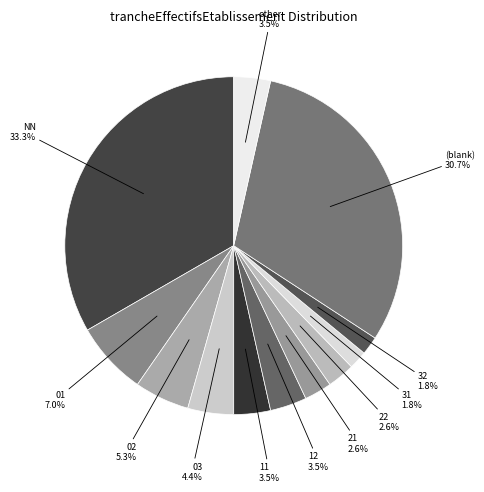

Which slice is the smallest?

31